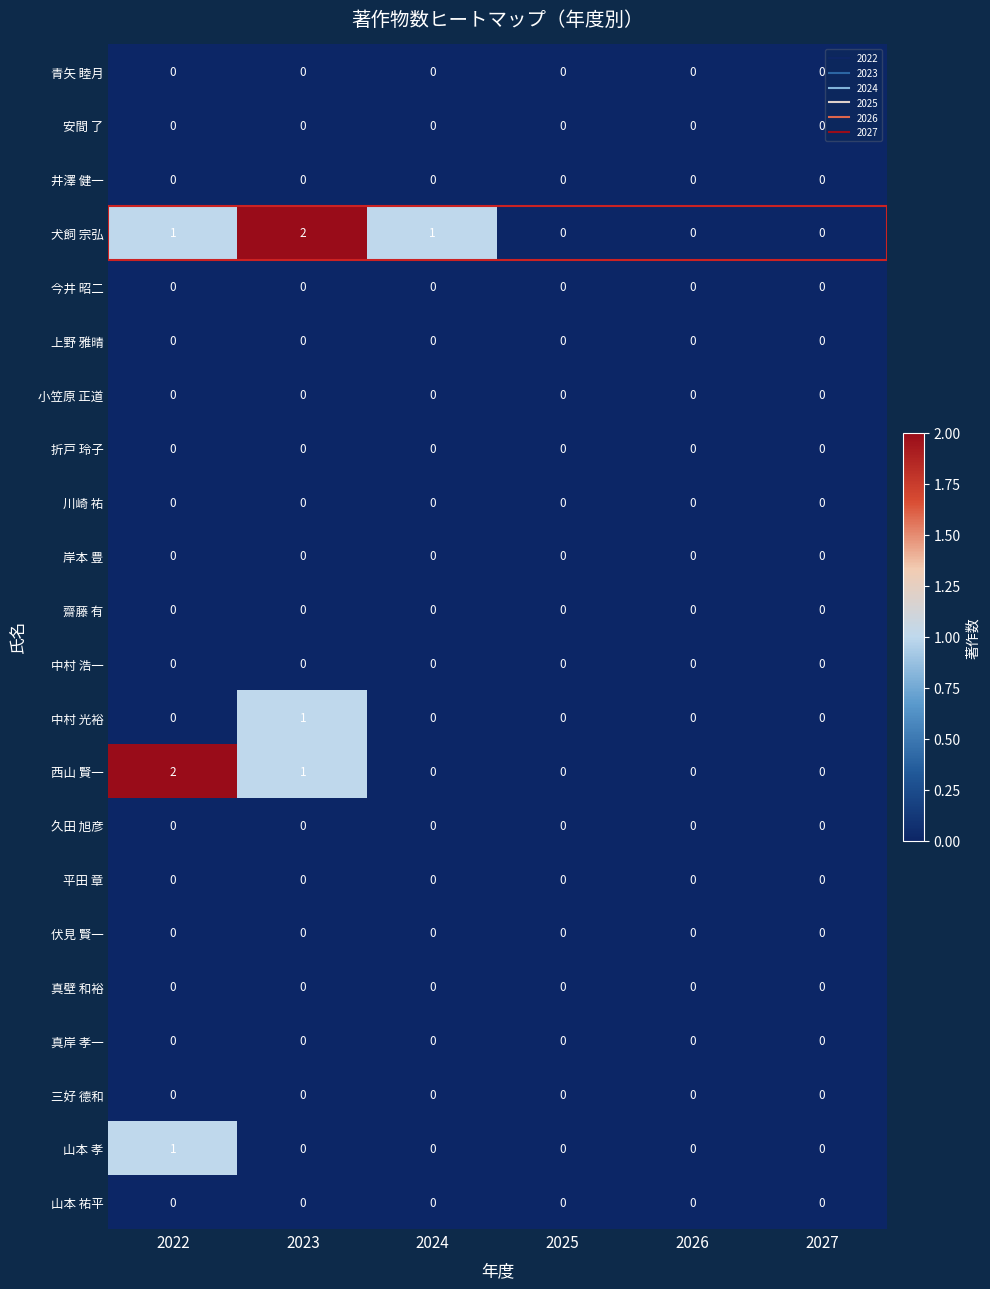

Which series has the largest total across all categories?

犬飼 宗弘